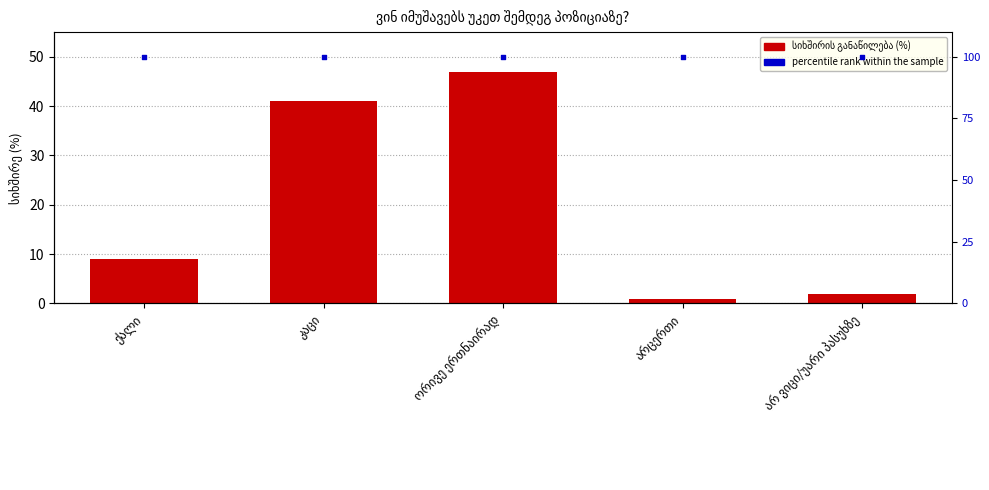

Which series contains the lowest Y value?

სიხშირის განაწილება (%)